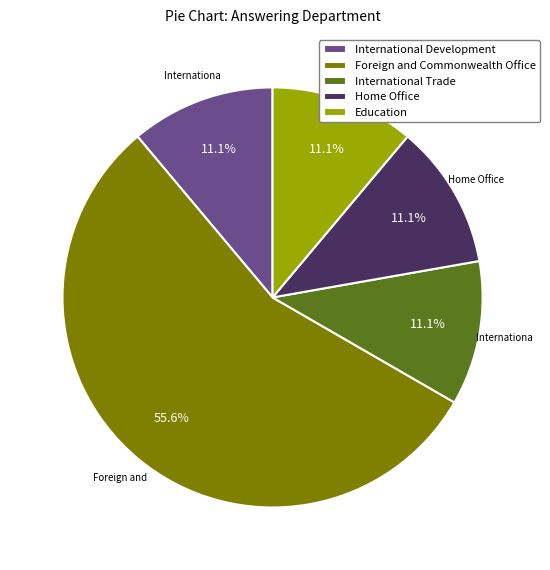

Which has a higher value, Foreign and Commonwealth Office or International Trade?

Foreign and Commonwealth Office